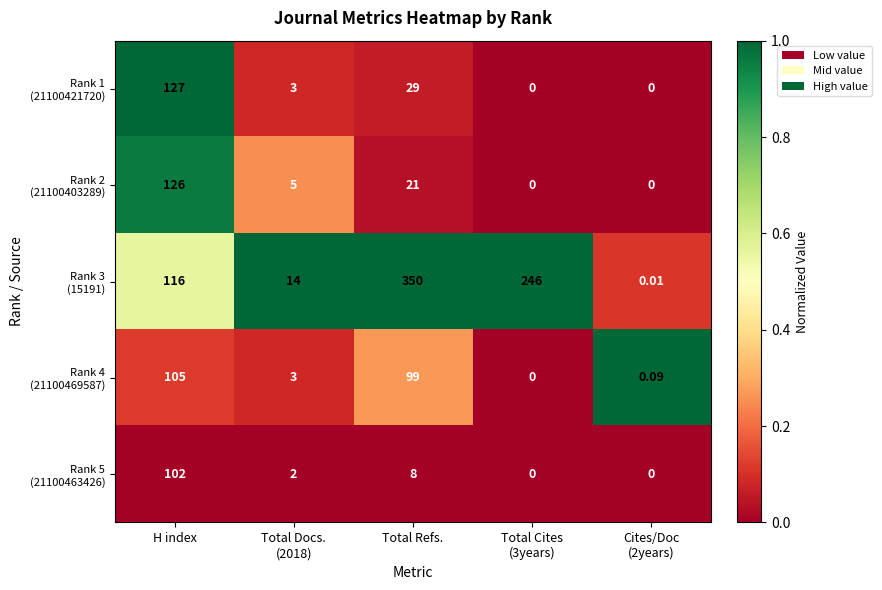

At how many categories does at least one series exceed 0?

5